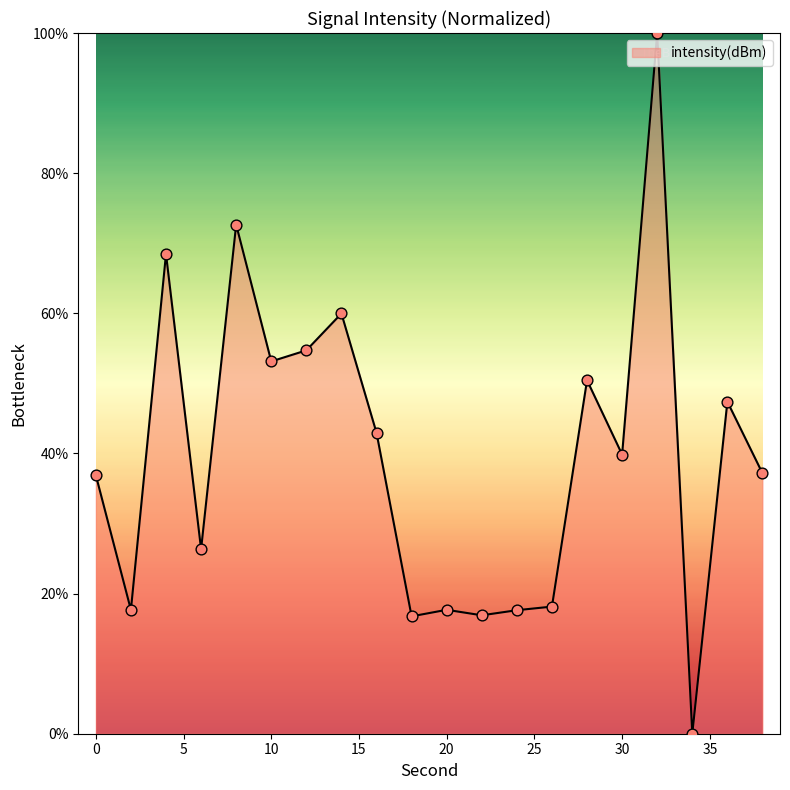

What is the greatest value displayed?

100.0